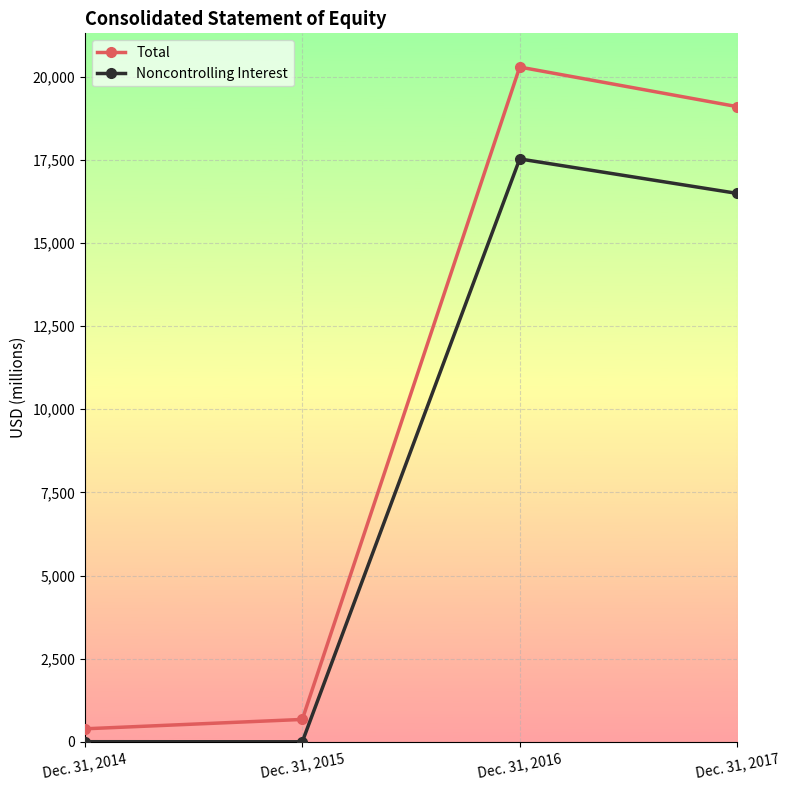

List the series in order of their overall mean, lowest first.

Noncontrolling Interest, Total